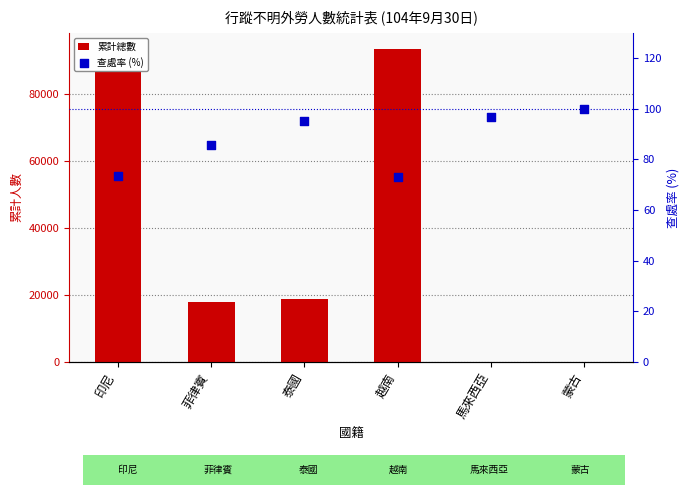

What are all the series names shown in the legend?

累計總數, 查處率 (%)